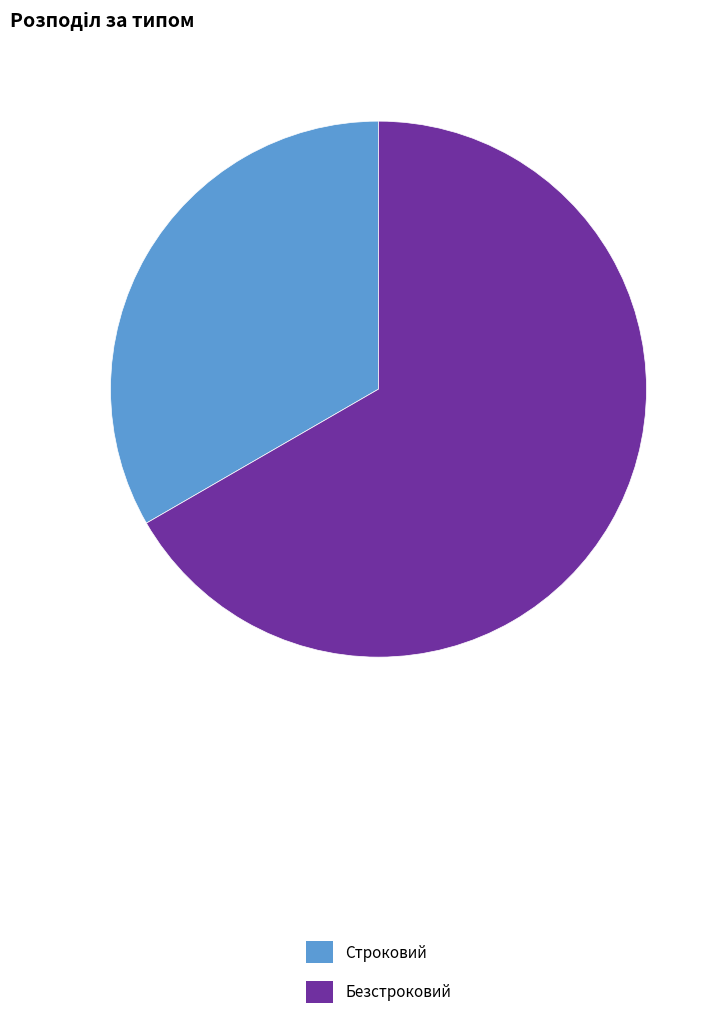

How many segments does this pie chart have?

2